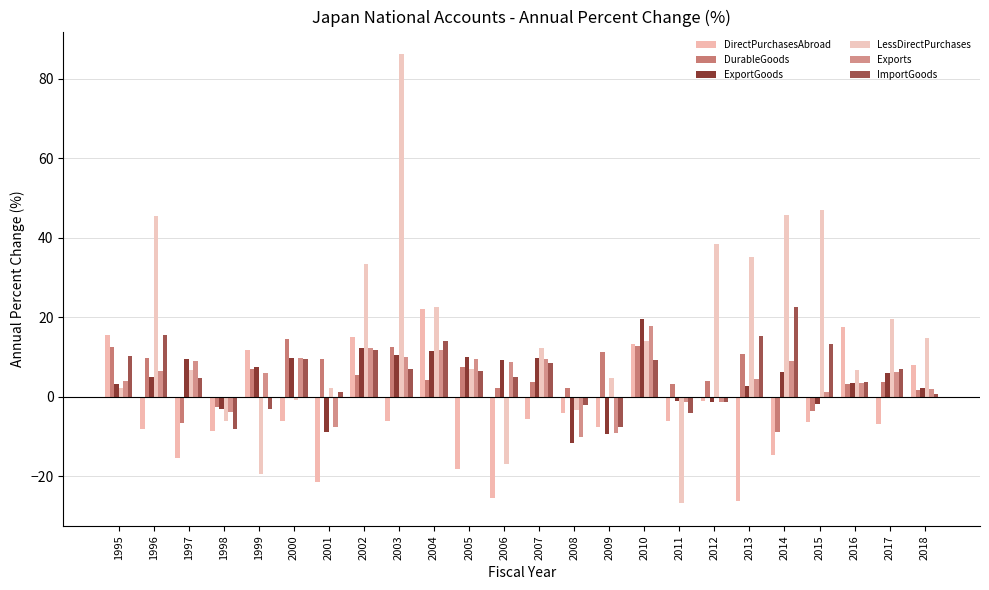

Which series has the widest spread of values?

LessDirectPurchases